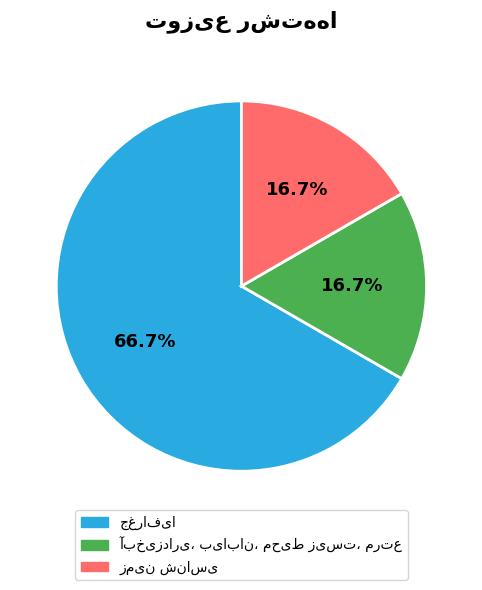

Does any single category account for the majority?

Yes